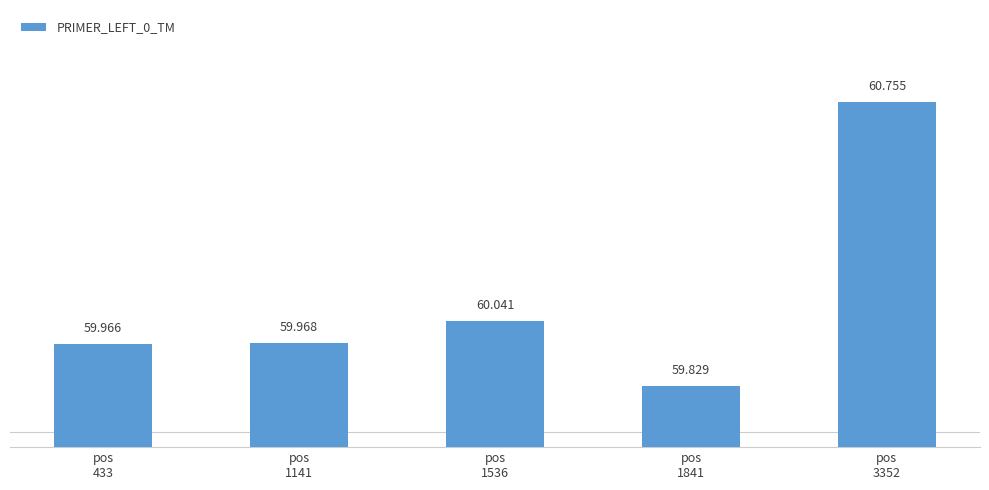

True or false: the data shows 59.8 at pos
1841.

True